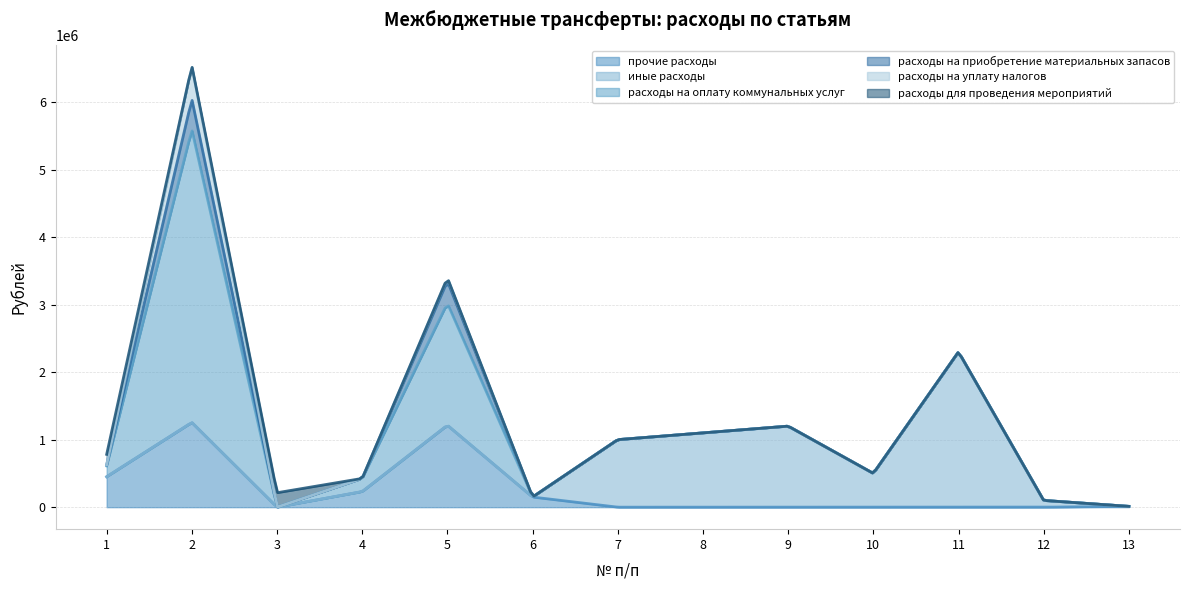

At 3, list the series in order from largest to smallest.

расходы для проведения мероприятий, прочие расходы, иные расходы, расходы на оплату коммунальных услуг, расходы на приобретение материальных запасов, расходы на уплату налогов